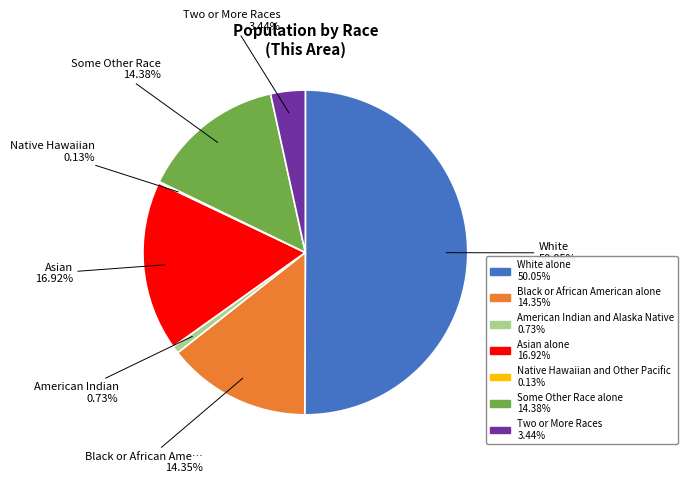

Which category has the biggest portion of the pie?

White alone